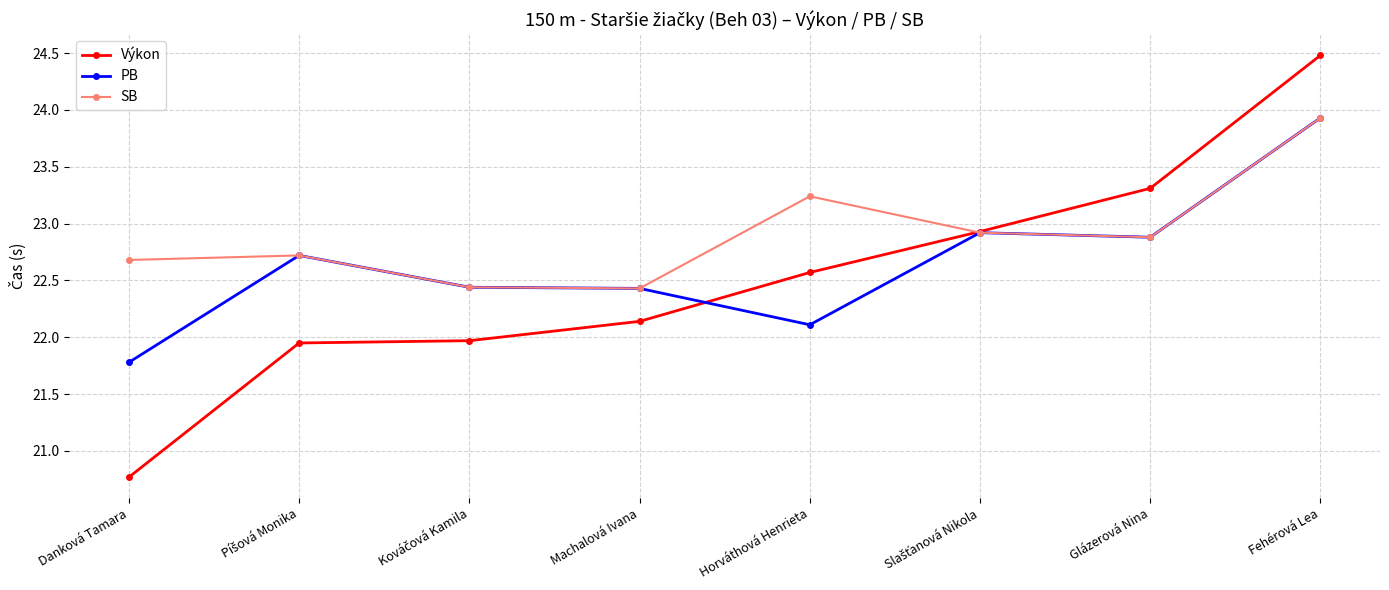

List the series in order of their overall mean, lowest first.

Výkon, PB, SB